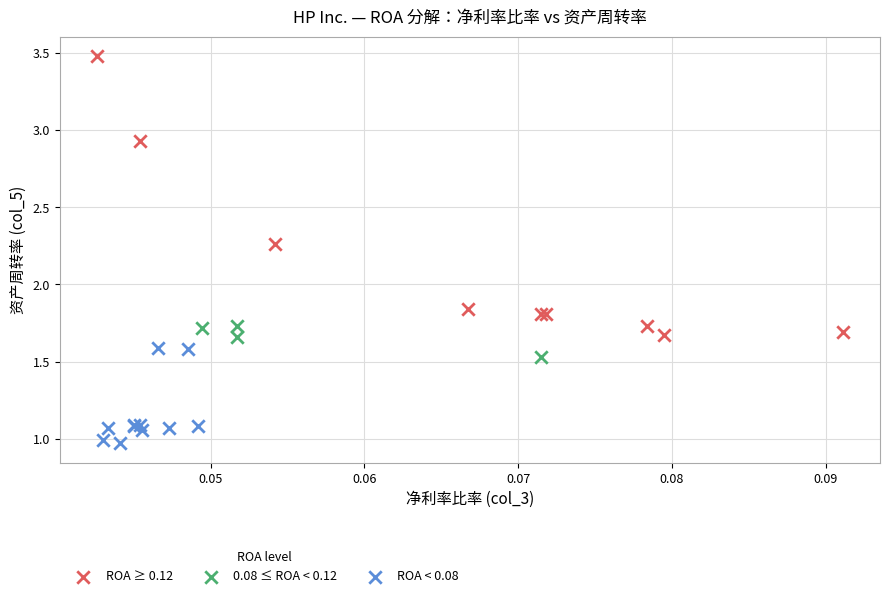

Which series has the largest Y range (max minus min)?

ROA ≥ 0.12